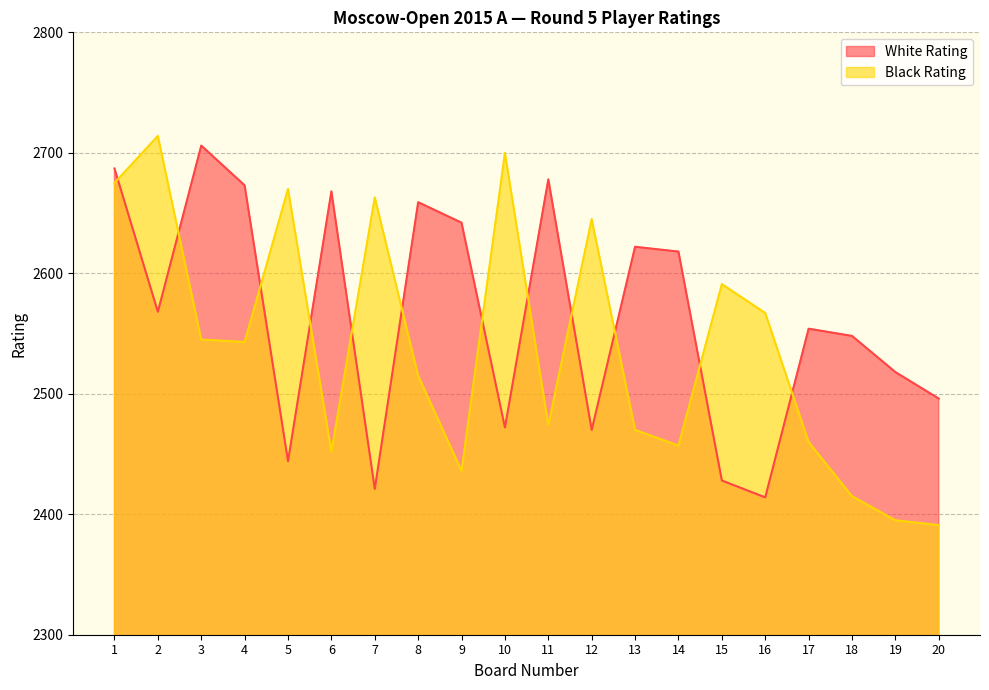

Which series has the largest total across all categories?

White Rating